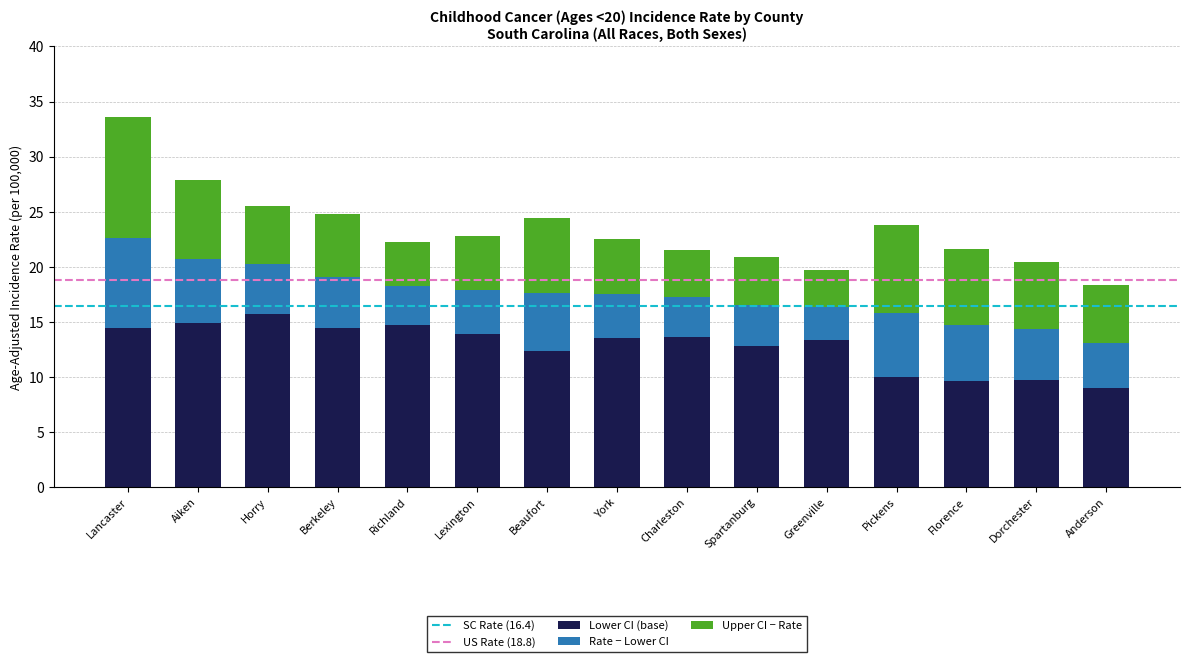

What is the sum of all Lower CI (base) values?

191.8